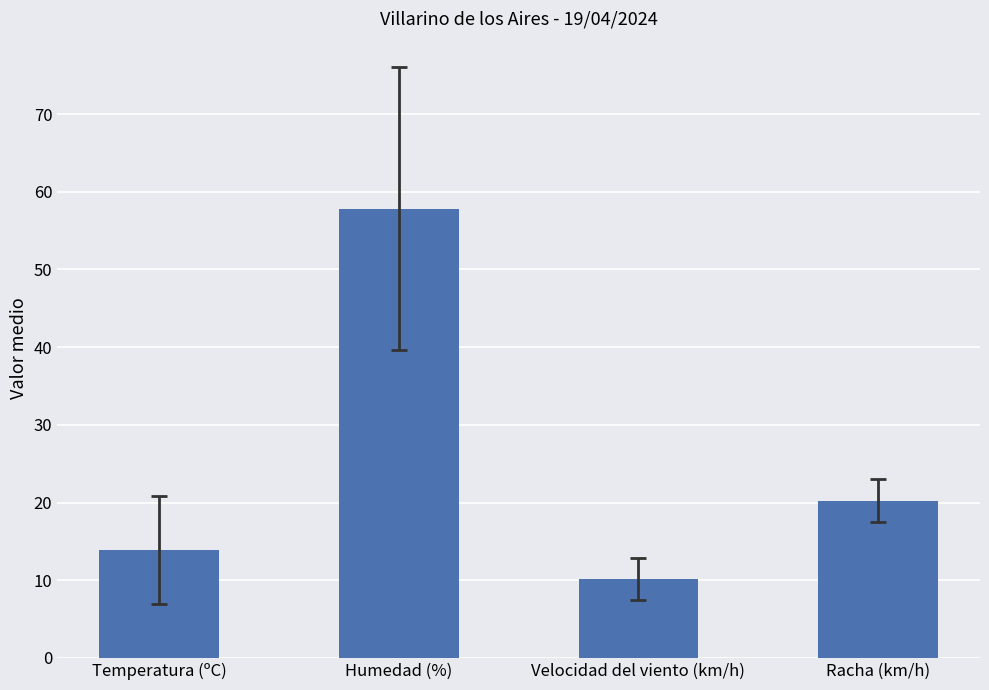

What are all the series names shown in the legend?

Temperatura (ºC), Humedad (%), Velocidad del viento (km/h), Racha (km/h)